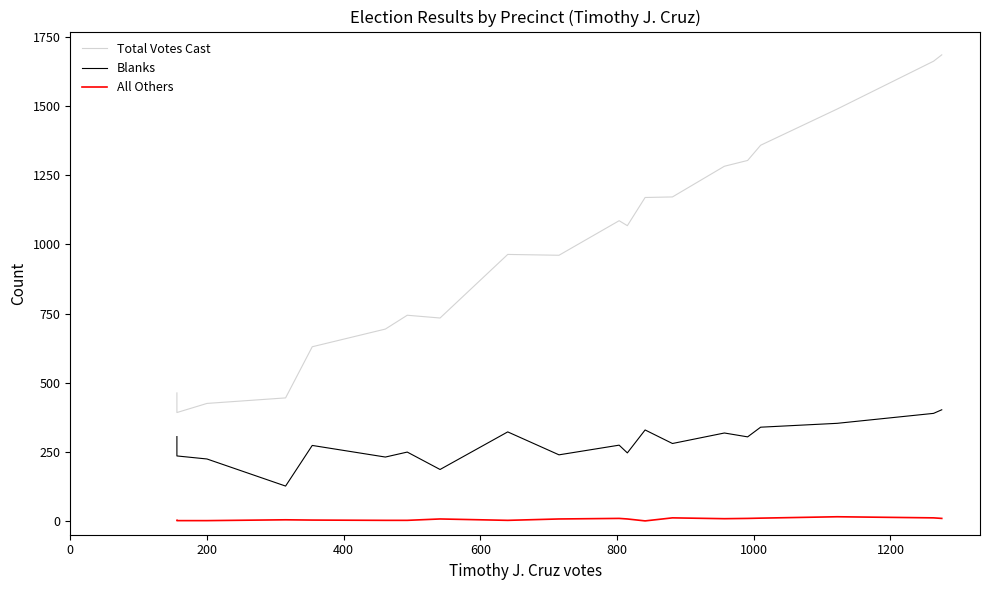

True or false: Total Votes Cast and All Others intersect in this chart.

False